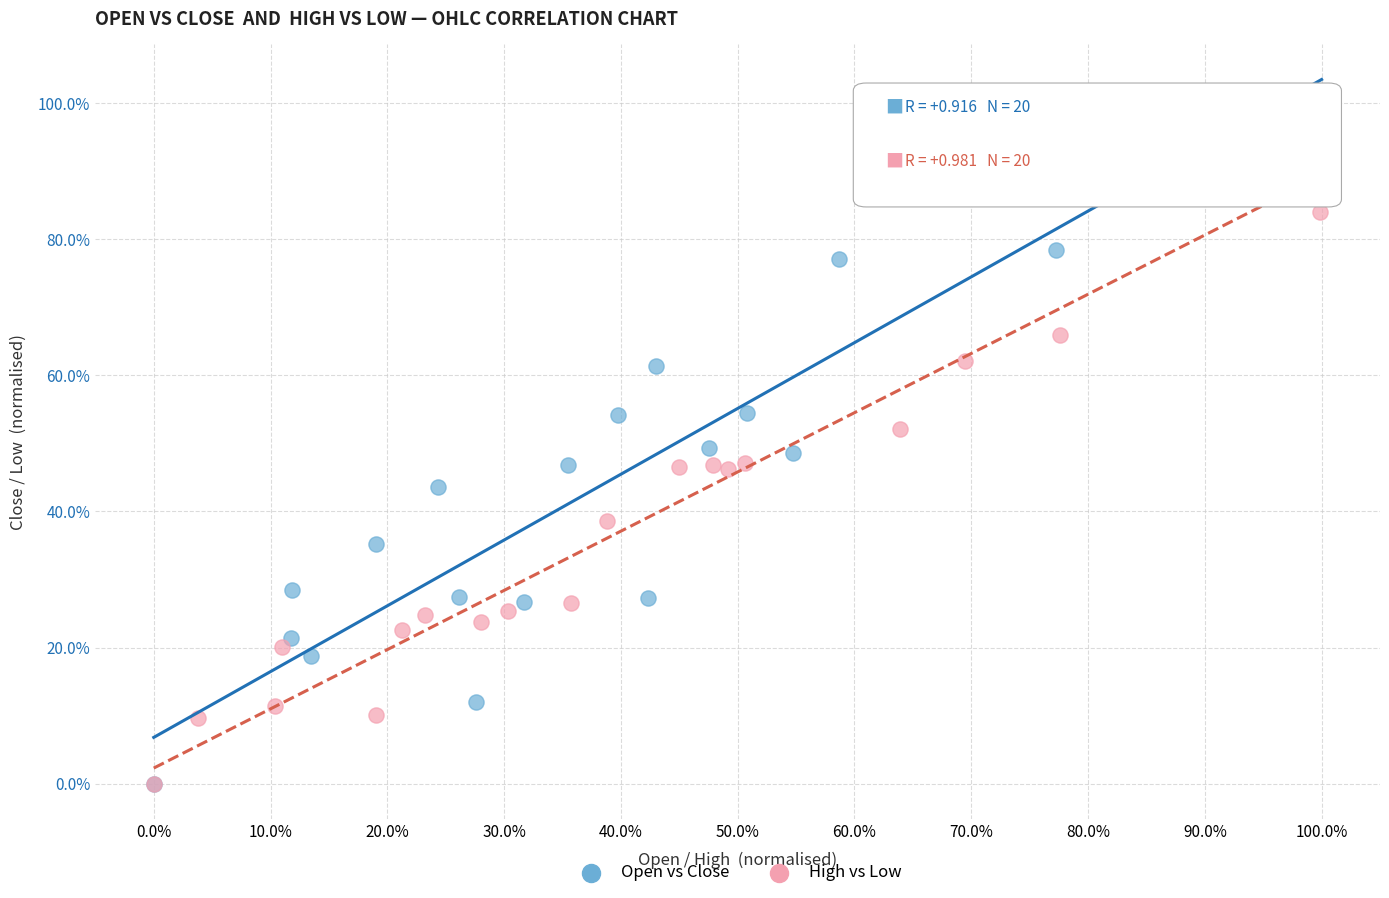

What are all the series names shown in the legend?

Open vs Close, High vs Low